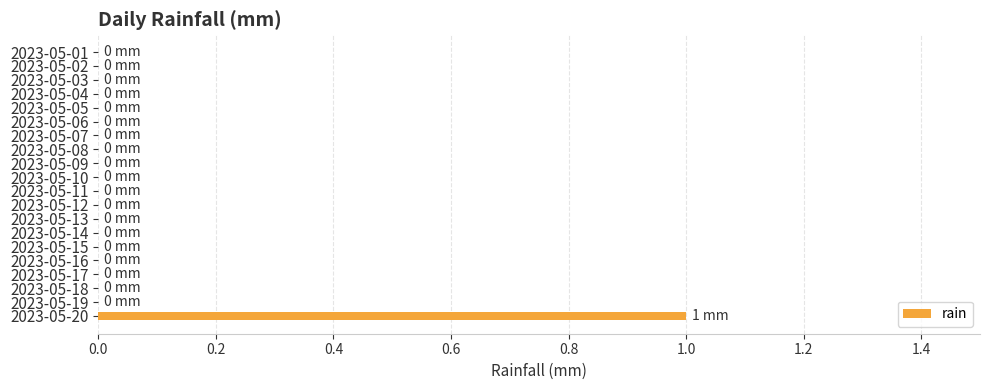

Count the number of data series in this chart.

1